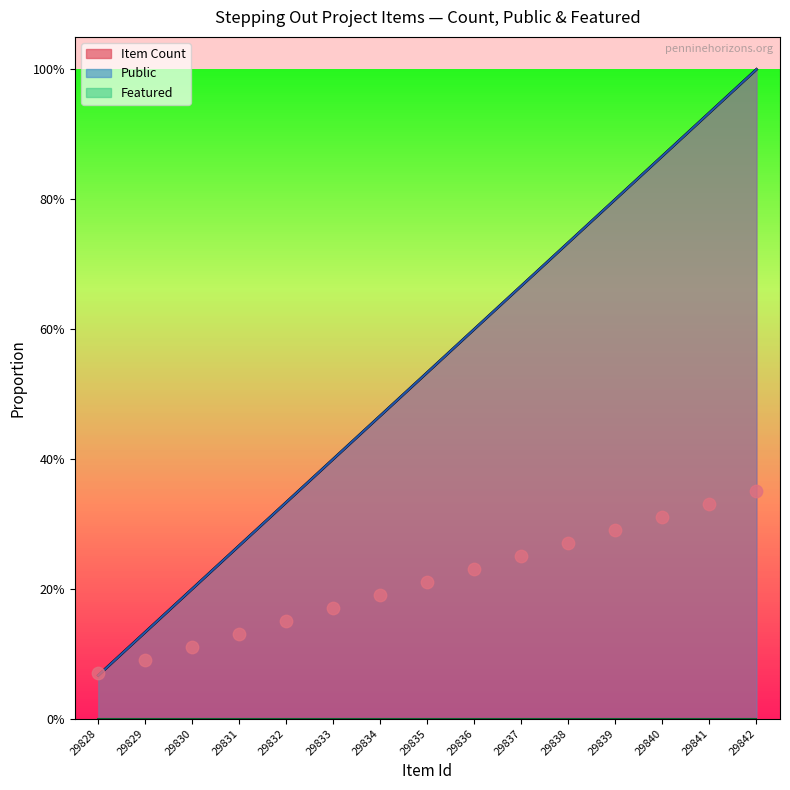

Is the value of Items (points) at 29835 greater than the value of Public line at 29837?

No